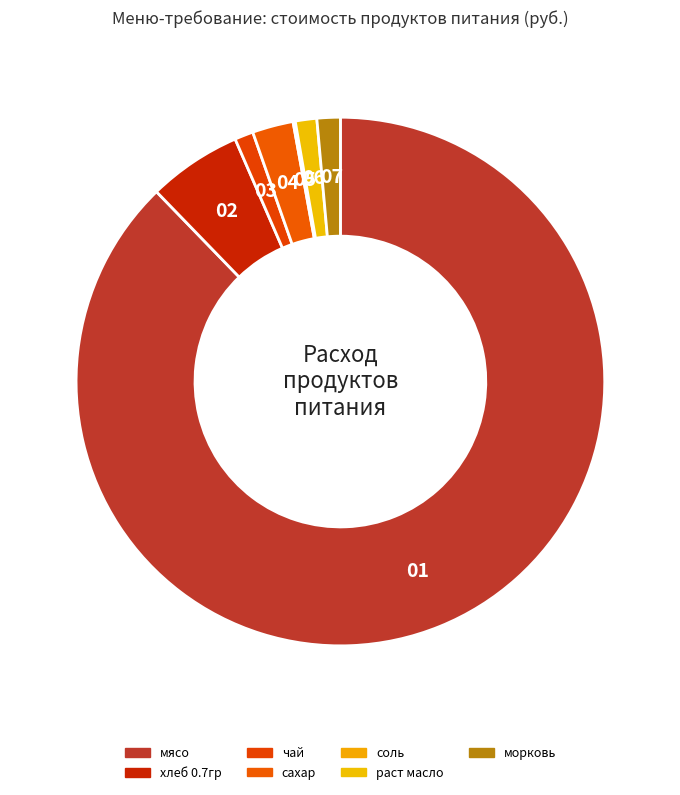

Combined, what portion of the pie is соль and хлеб 0.7гр?

5.9%